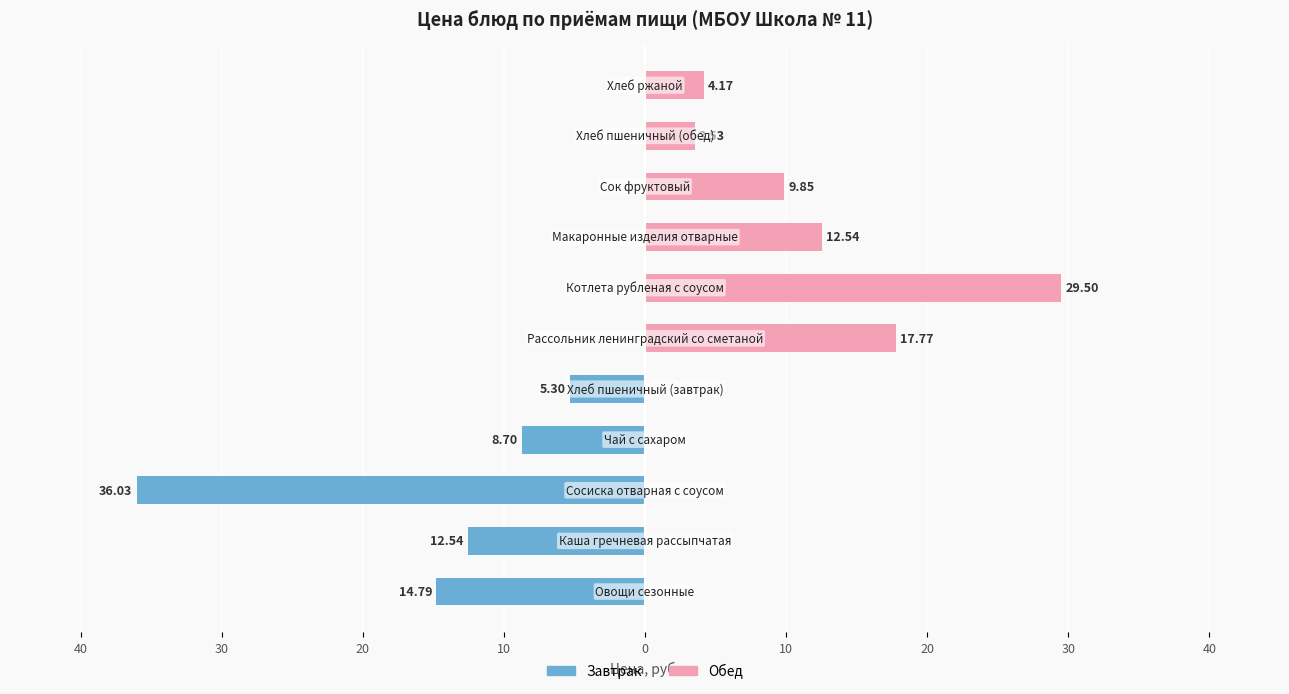

Rank the series at 10 from highest to lowest value.

Обед, Завтрак